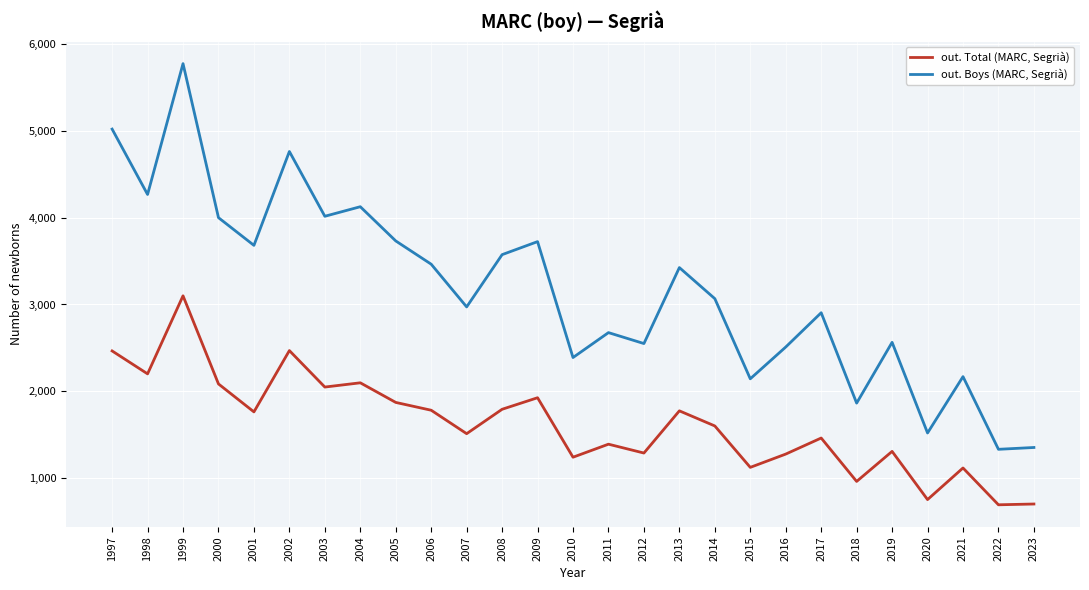

What are all the series names shown in the legend?

out. Total (MARC, Segrià), out. Boys (MARC, Segrià)